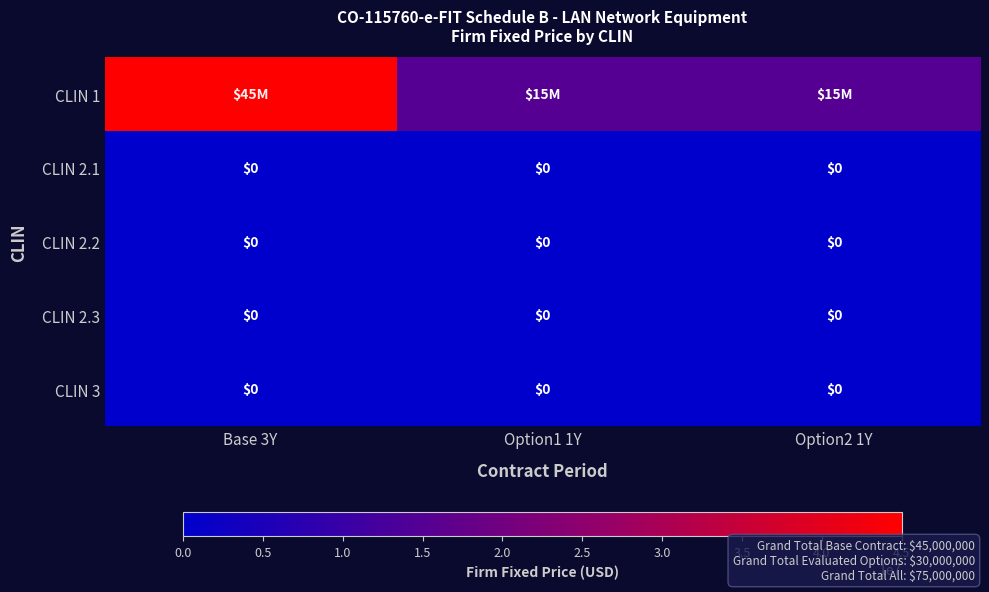

The CLIN 3 series shows 0 at Option1 1Y. True or false?

True